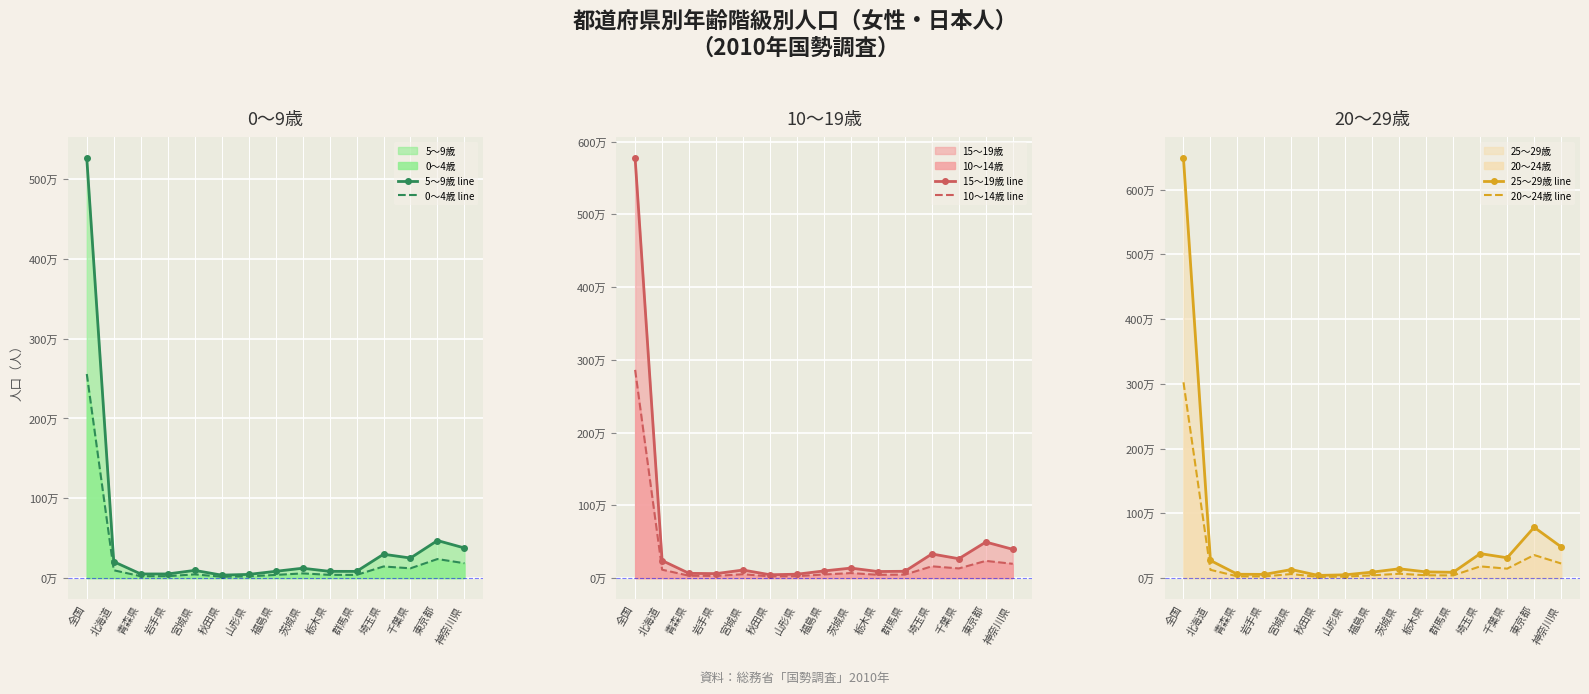

What is the sum of all 0～4歳 line values?

3659372